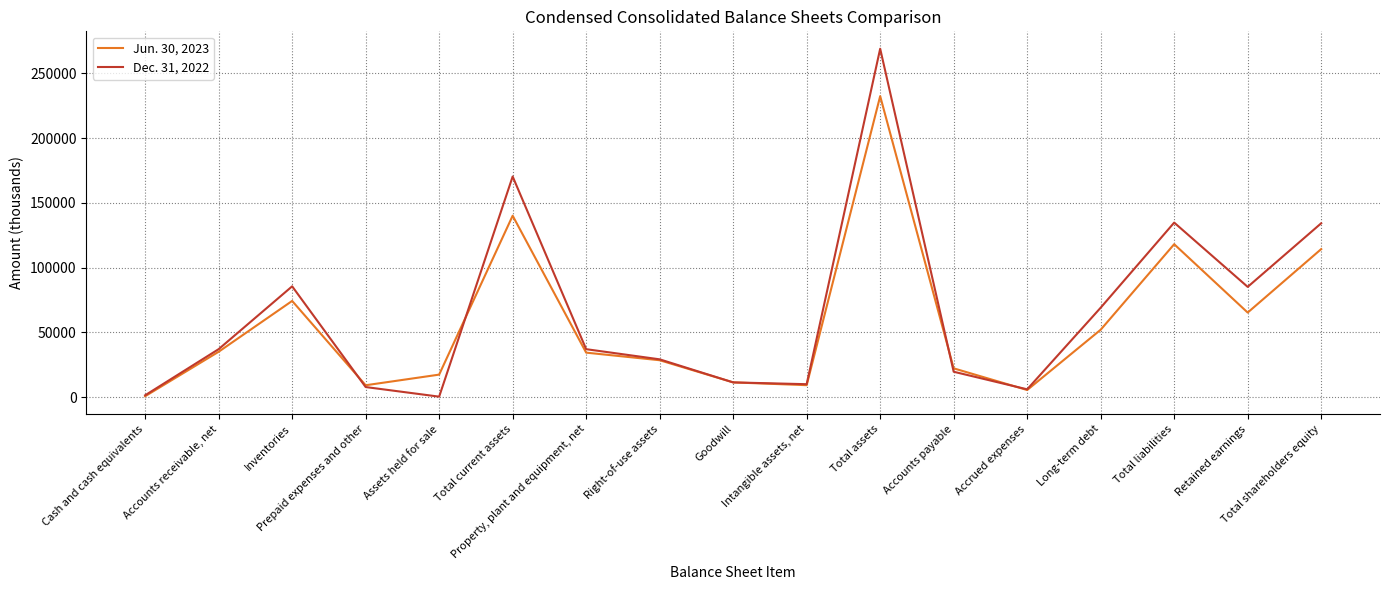

Which series ends up on top after the final intersection of Jun. 30, 2023 and Dec. 31, 2022?

Dec. 31, 2022